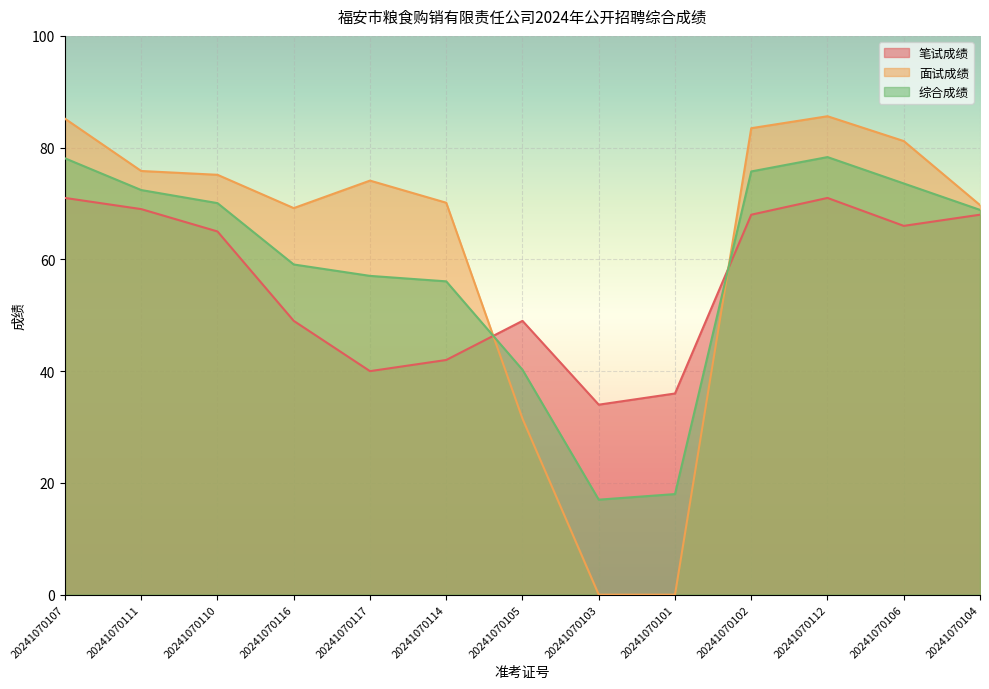

Is the value of 笔试成绩 at 20241070110 greater than the value of 综合成绩 at 20241070111?

No